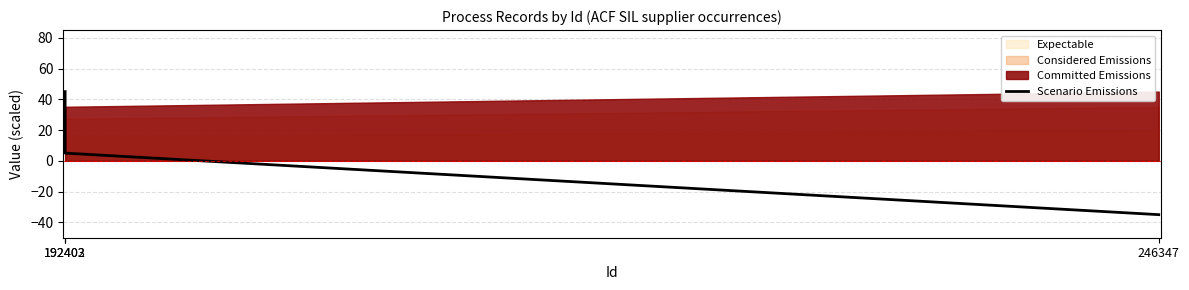

Does the chart display data point markers on the line(s)?

No